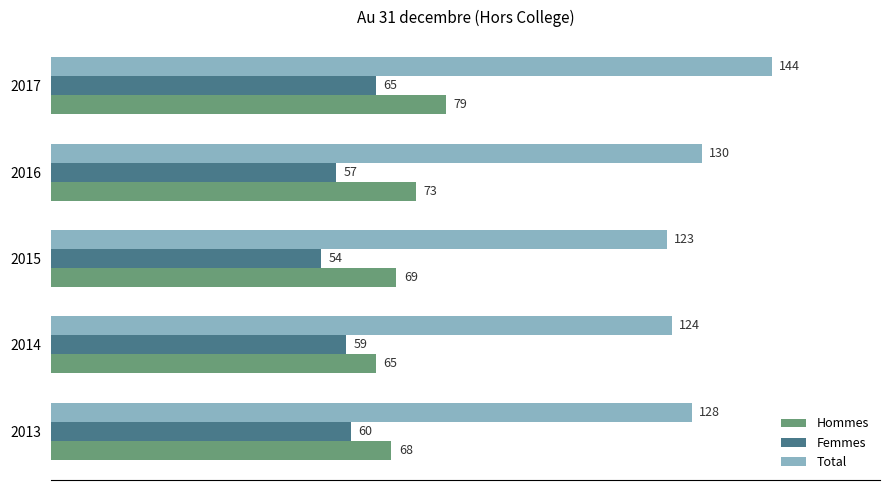

Rank the series at 2014 from lowest to highest value.

Femmes, Hommes, Total